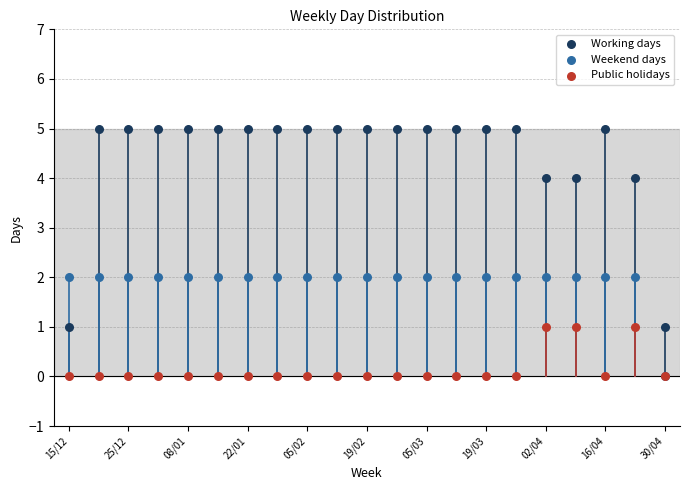

Which series has the widest spread of Y values?

Working days